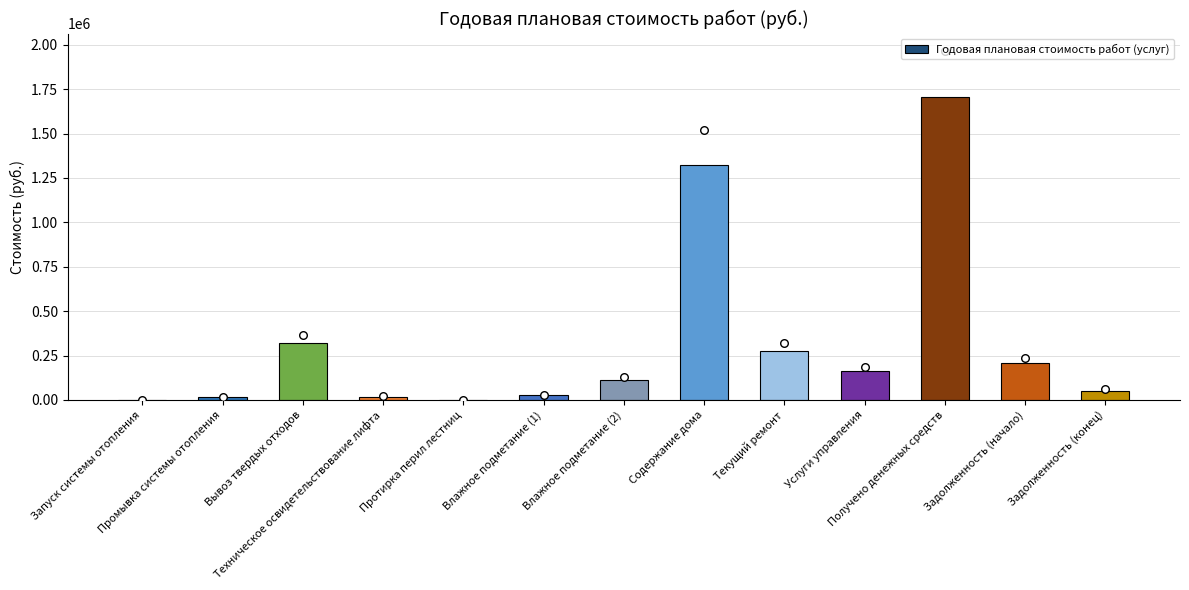

What is the change in value from Текущий ремонт to Задолженность (начало)?

-69068.6